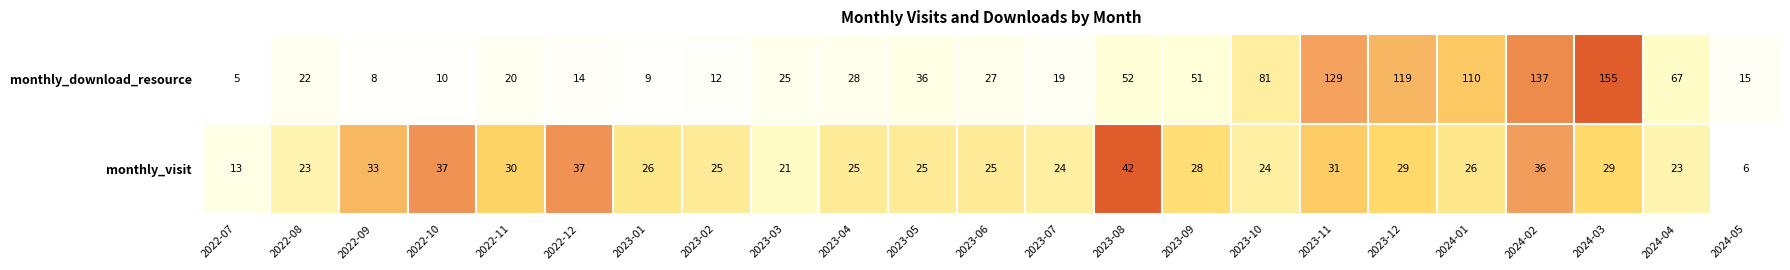

Which series has the widest spread of values?

monthly_download_resource